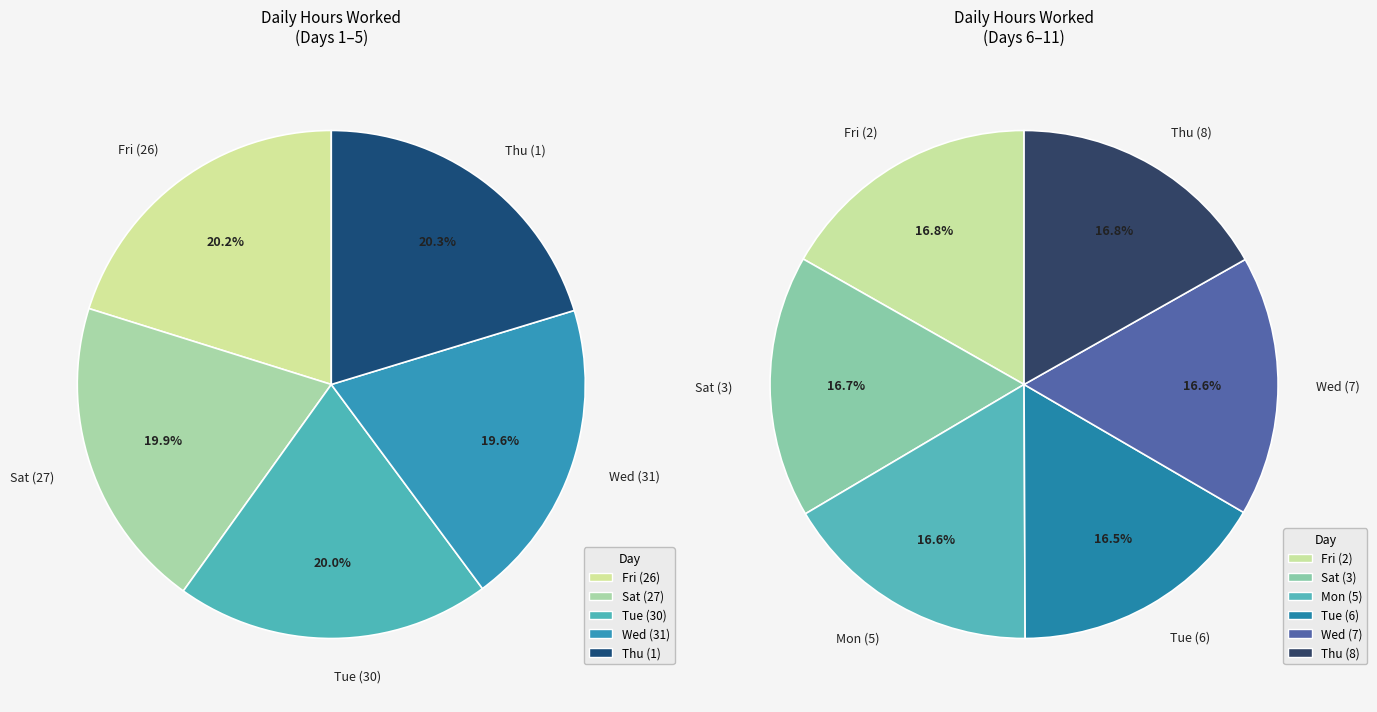

Which slice is the smallest?

Wed (31)